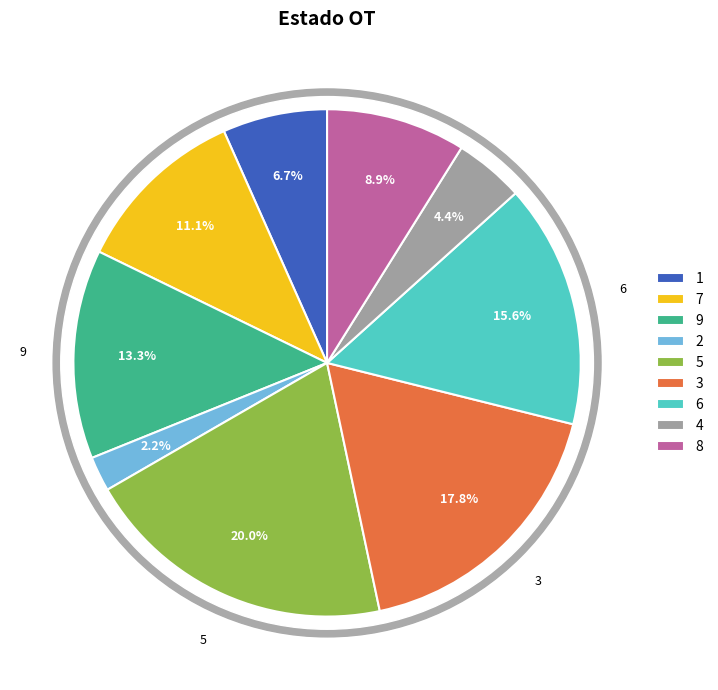

Is it true that 4 is 4% of the pie?

True